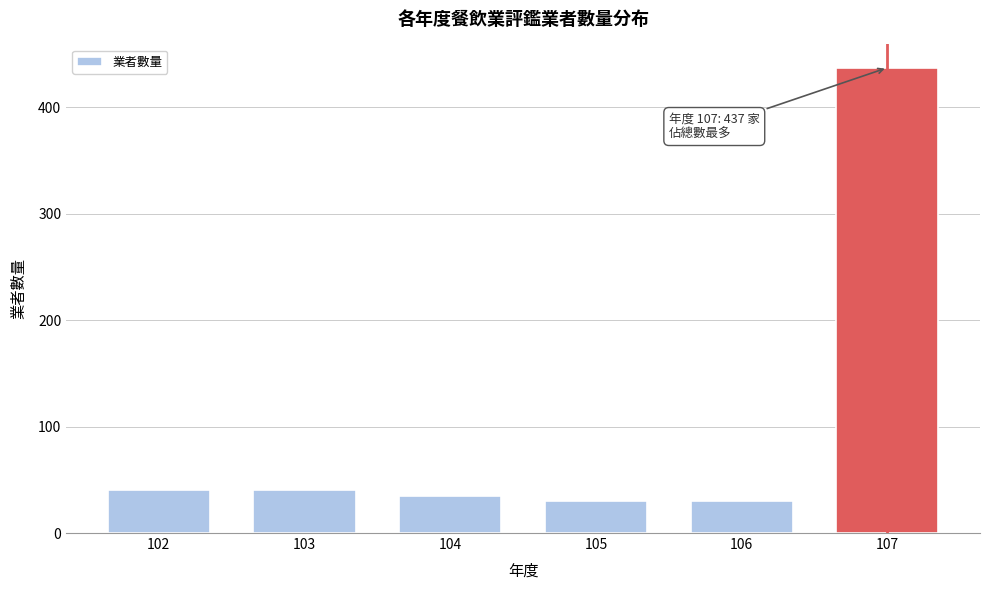

Reading right to left, what are all the values shown in this chart?

437	30	30	35	40	40